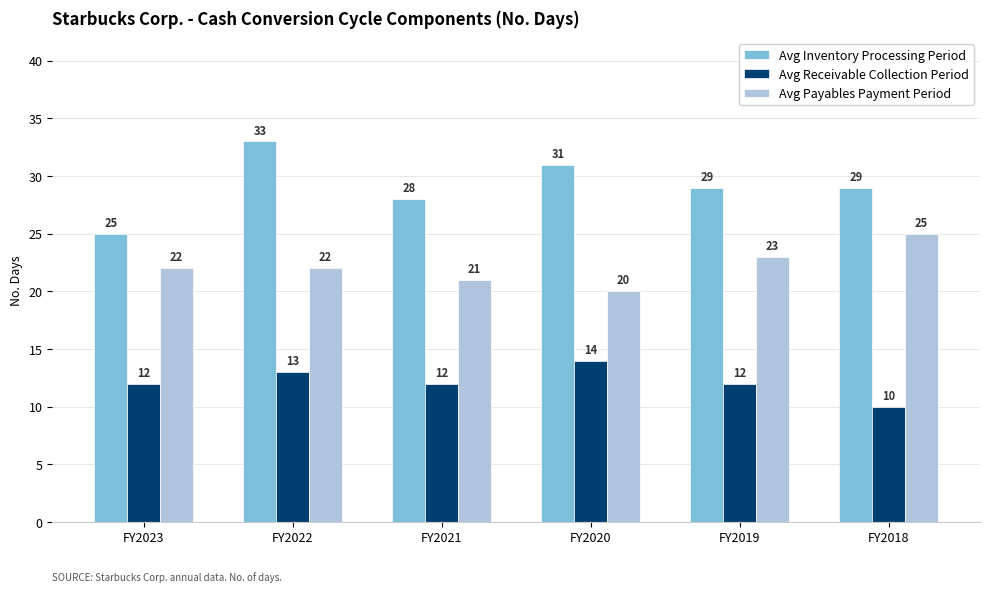

Which series has the largest range (max minus min)?

Avg Inventory Processing Period